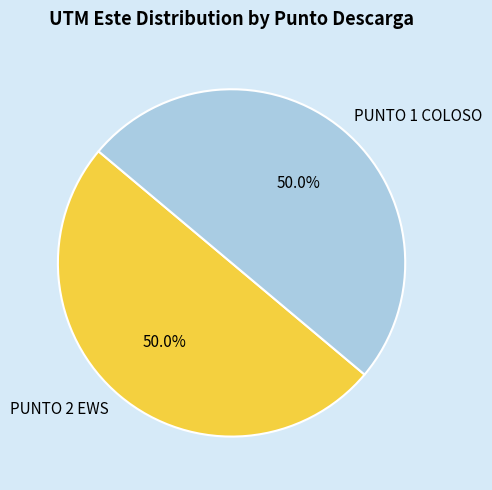

Approximately how many times larger is the value at PUNTO 1 COLOSO compared to PUNTO 2 EWS?

1.0